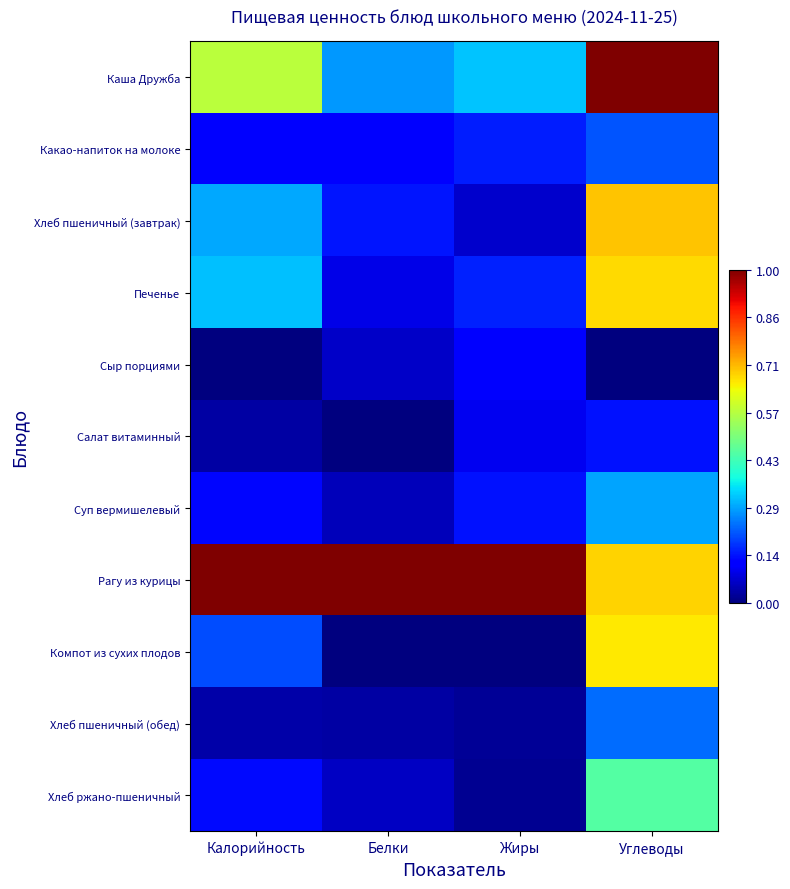

At how many categories does at least one series exceed 0?

4